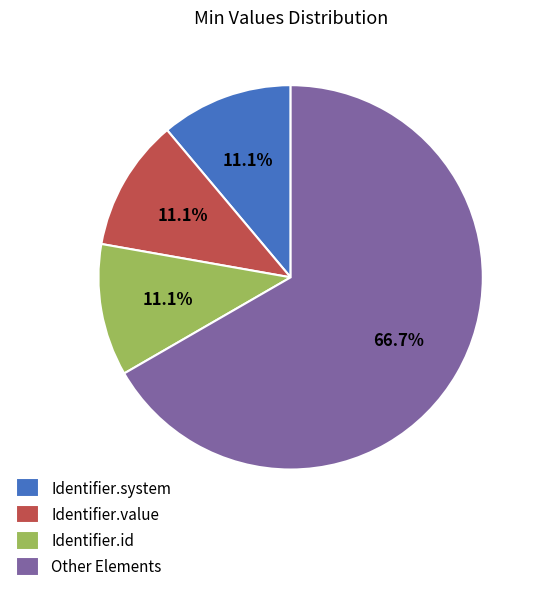

Which slice is the largest?

Other Elements